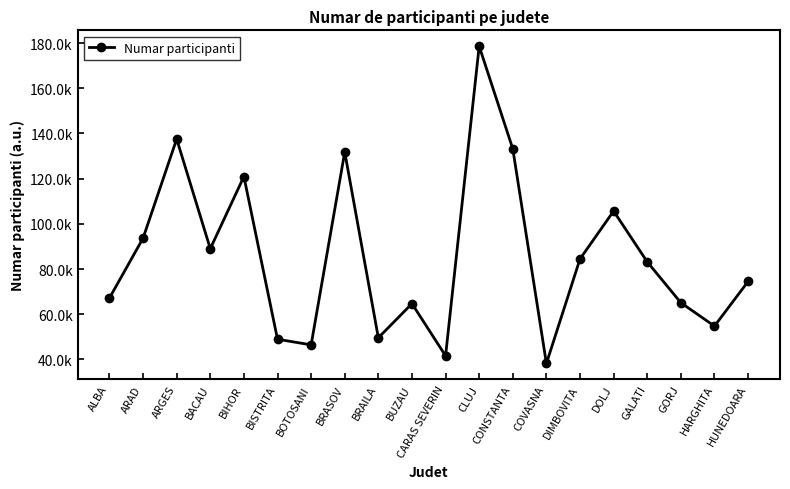

List the labels in order of value, largest first.

CLUJ, ARGES, CONSTANTA, BRASOV, BIHOR, DOLJ, ARAD, BACAU, DIMBOVITA, GALATI, HUNEDOARA, ALBA, GORJ, BUZAU, HARGHITA, BRAILA, BISTRITA, BOTOSANI, CARAS SEVERIN, COVASNA